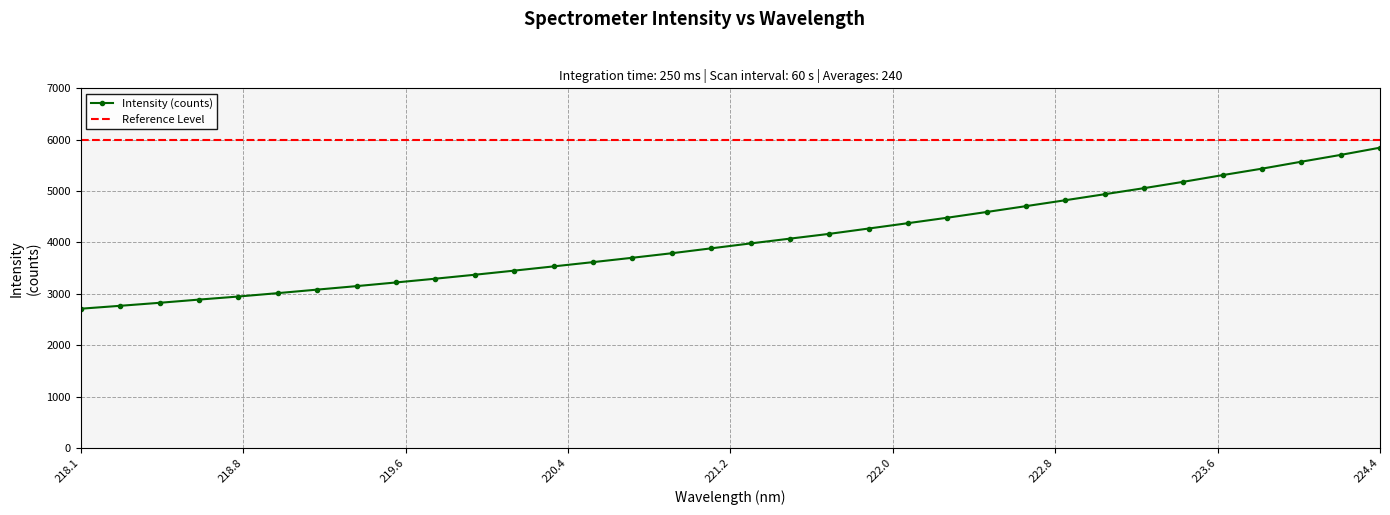

At which label does the data first exceed 3981?

221.3083